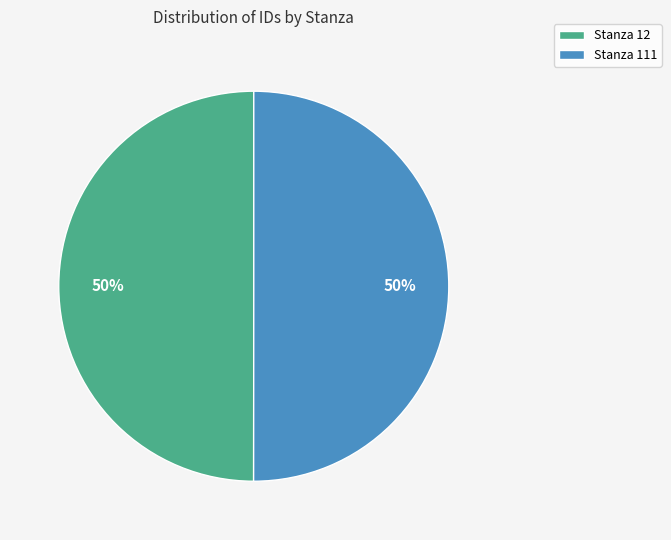

Do Stanza 12 and Stanza 111 together represent more than half of the pie?

Yes